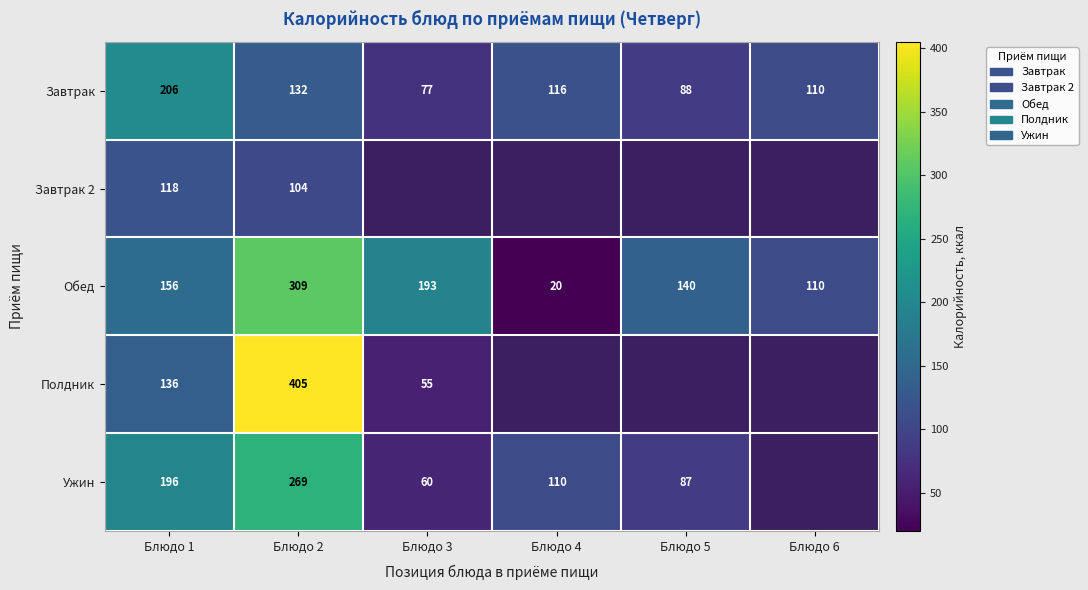

At which label does Завтрак reach its minimum?

Блюдо 3